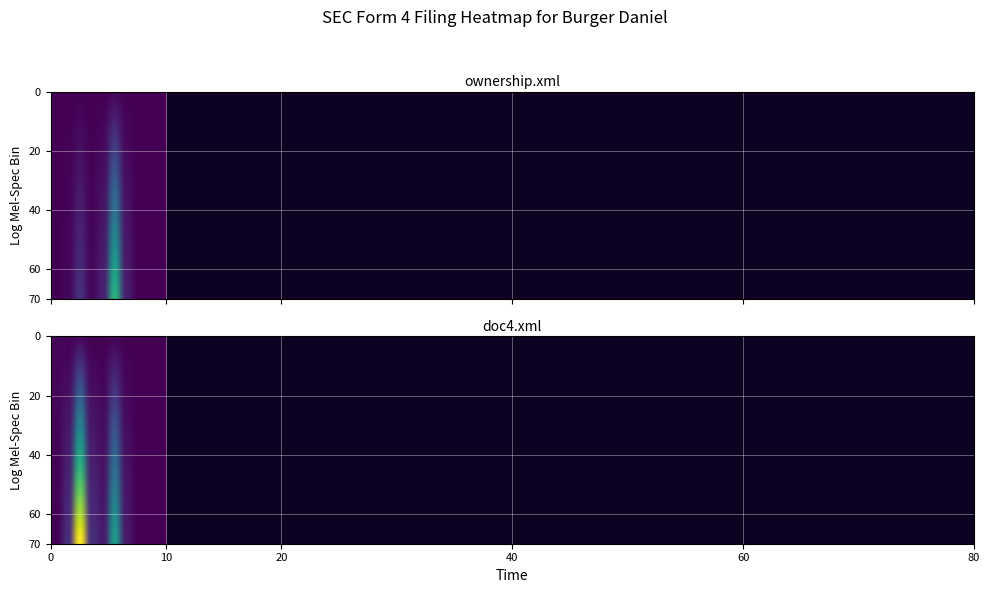

What is the average value of the doc4.xml series?

856.7